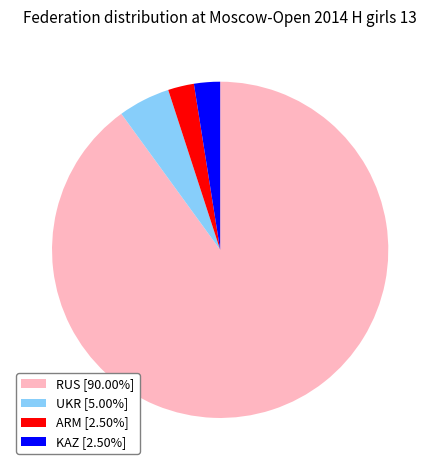

Is the sum of UKR [5.00%] and ARM [2.50%] greater than half?

No